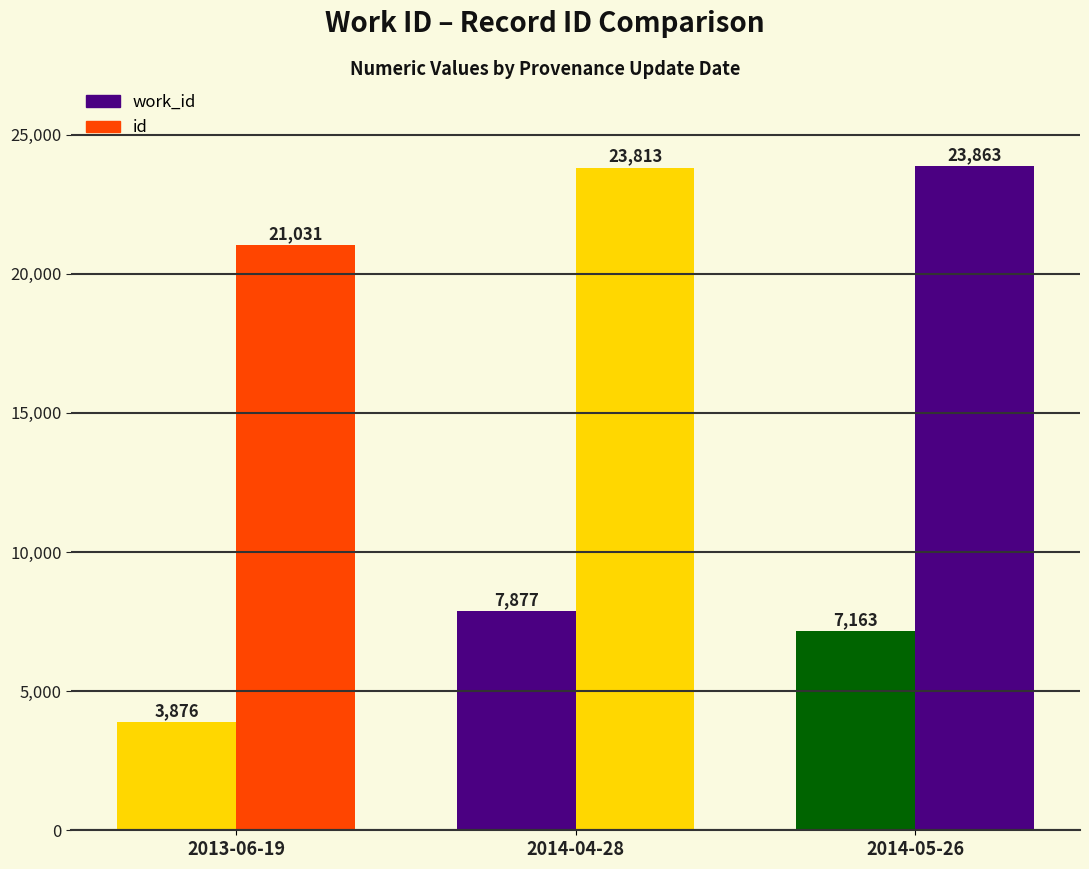

How many bars are there in total?

6